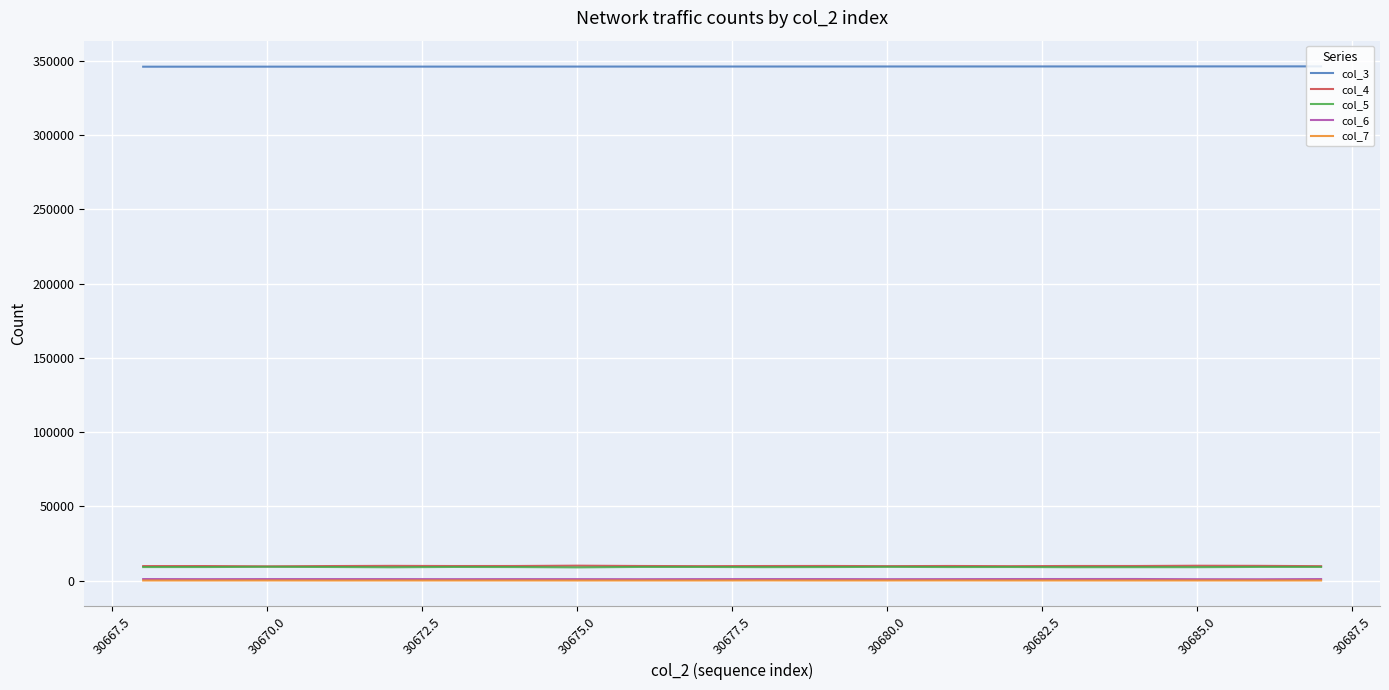

True or false: col_7 and col_5 cross at least once.

False